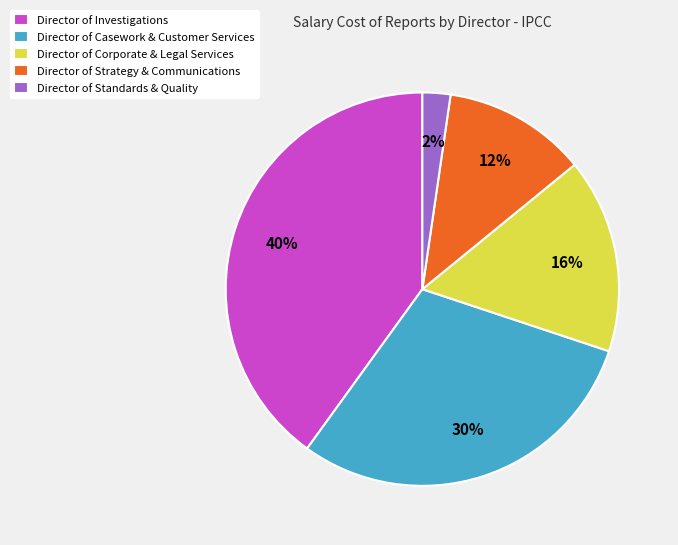

Is the sum of Director of Investigations and Director of Strategy & Communications greater than half?

Yes